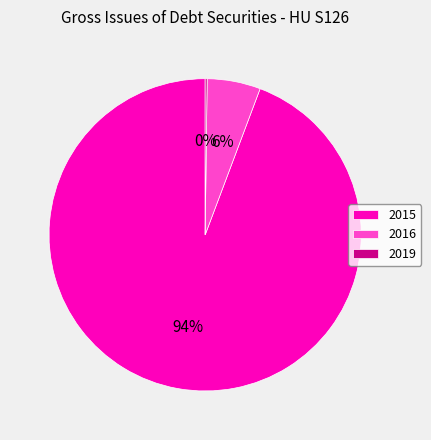

Is it true that 2015 is 85% of the pie?

False